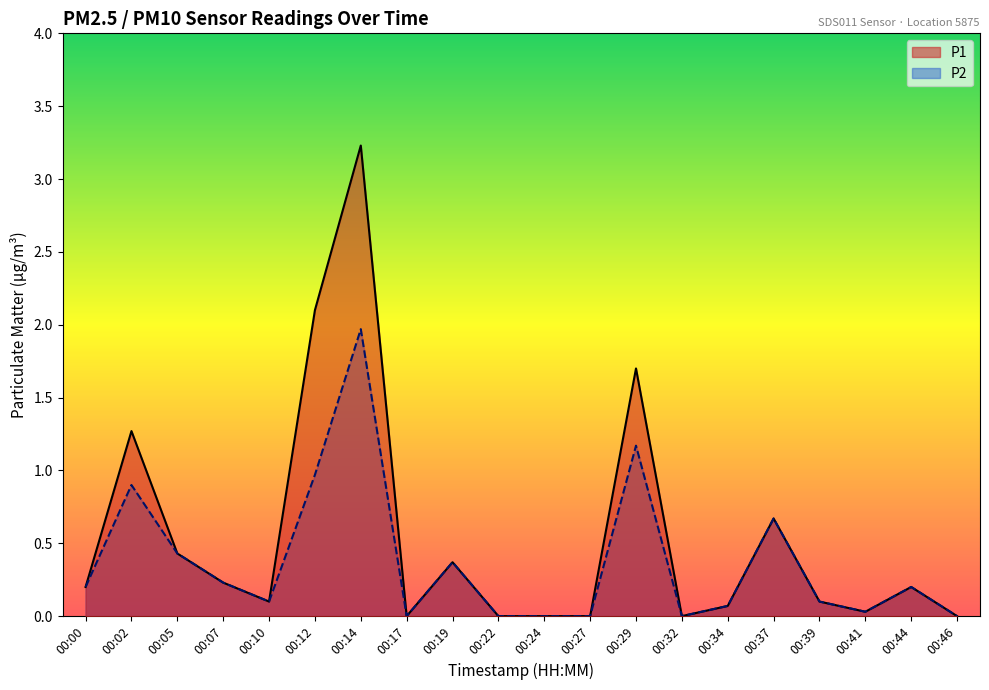

What is the total value across all series at 00:29?

2.9